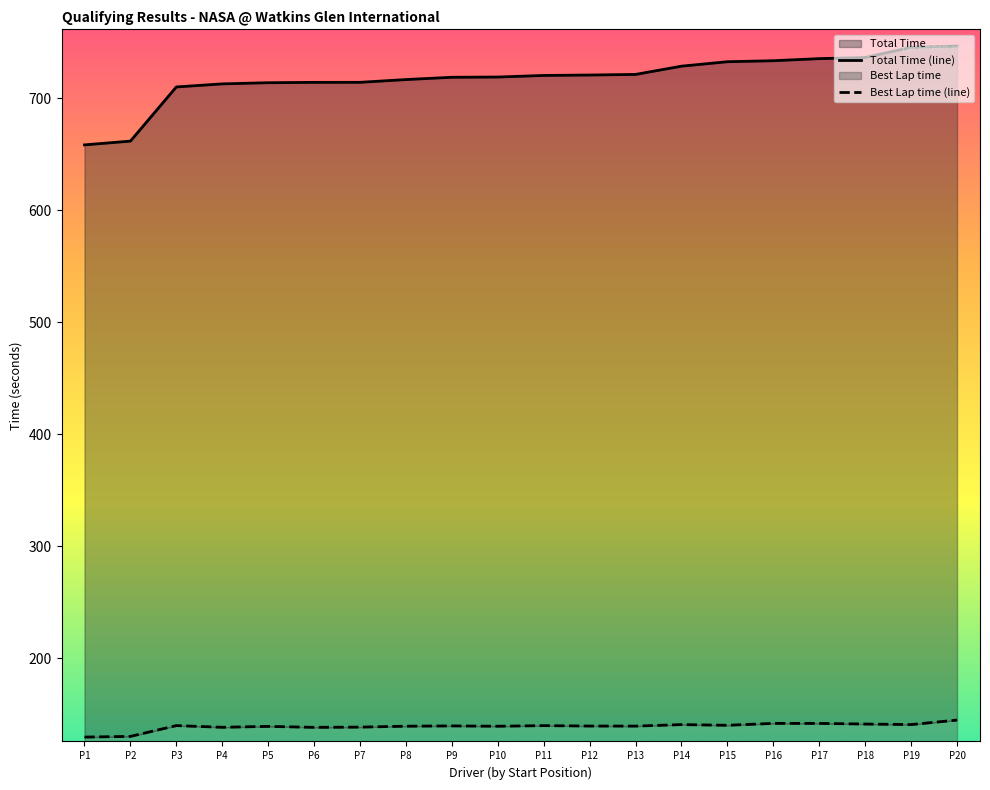

The value of Best Lap time at P19 is 96.3. True or false?

False